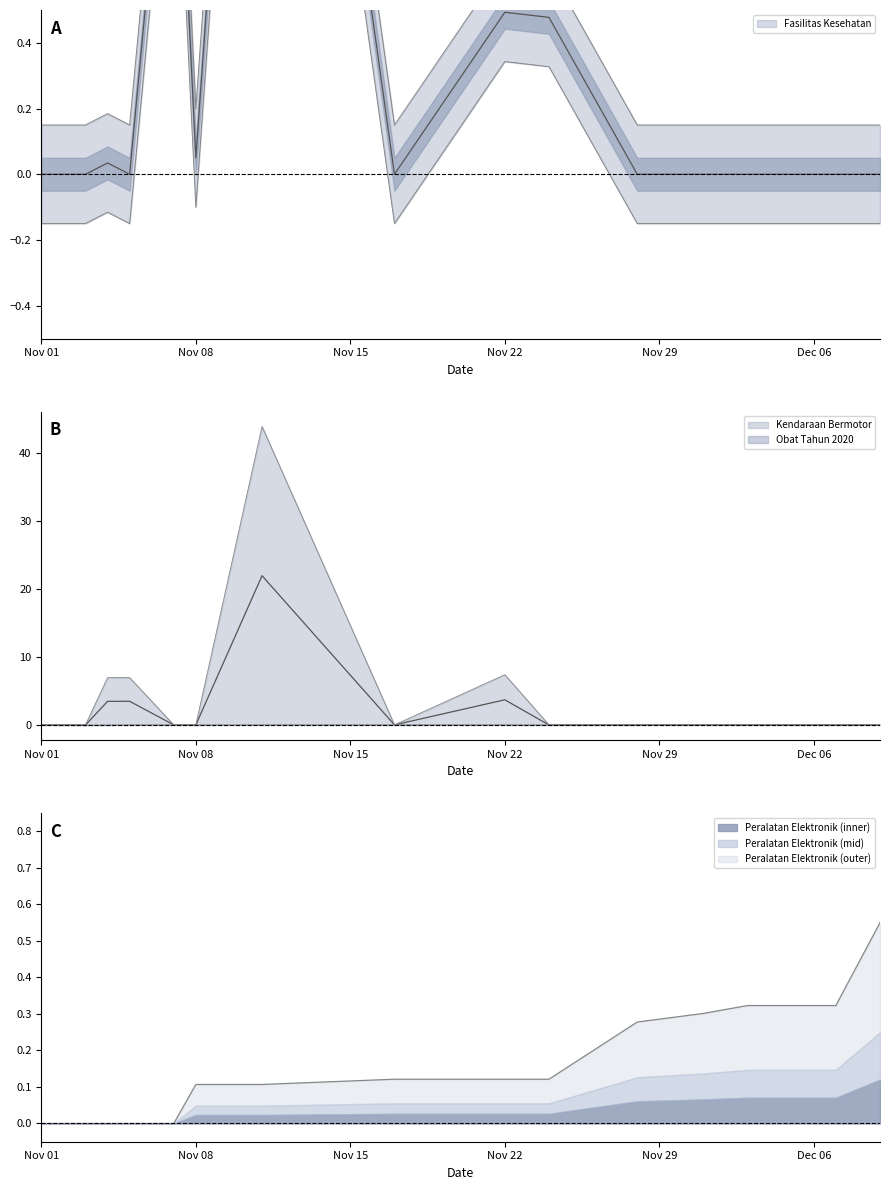

At which category does the chart reach its minimum across all series?

Nov 08